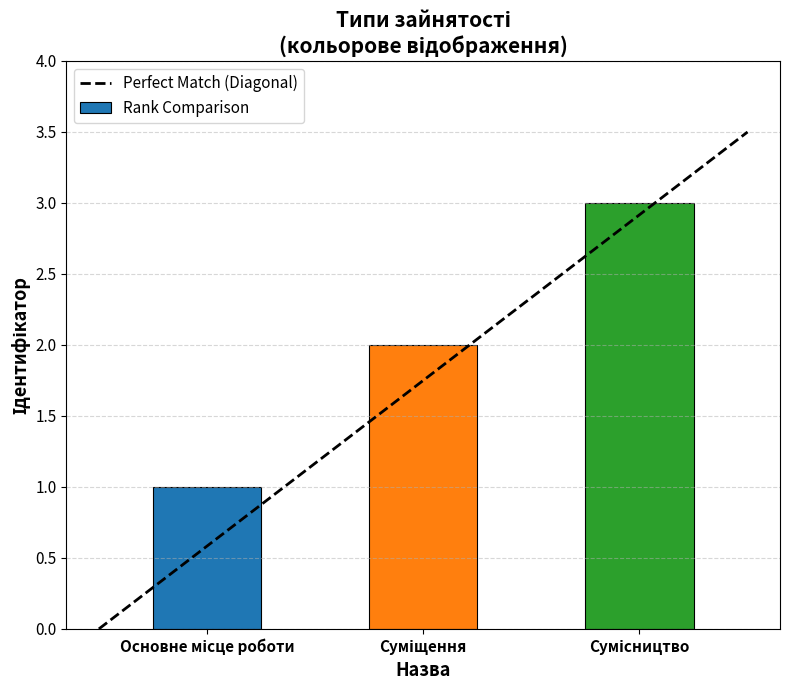

What is the greatest value displayed?

3